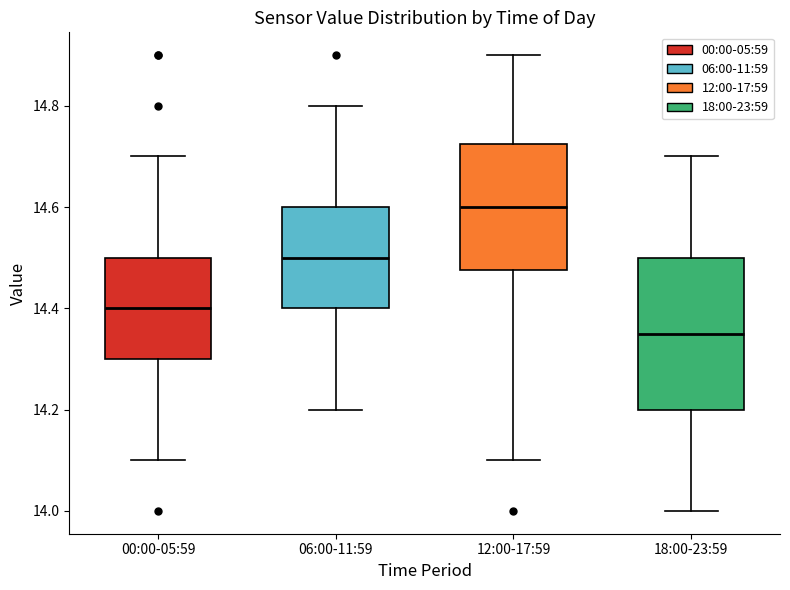

Reading left to right, transcribe this box plot: for each box, give where its median line is, the range the box spans, and where its two whiskers end, as read against the y-axis. The values are not printed on the chart, so give them approximately, as read against the axis.

00:00-05:59: median 14.40, box 14.30 to 14.50, whiskers 14.10 to 14.70
06:00-11:59: median 14.50, box 14.40 to 14.60, whiskers 14.20 to 14.80
12:00-17:59: median 14.60, box 14.48 to 14.72, whiskers 14.10 to 14.90
18:00-23:59: median 14.36, box 14.20 to 14.50, whiskers 14.00 to 14.70